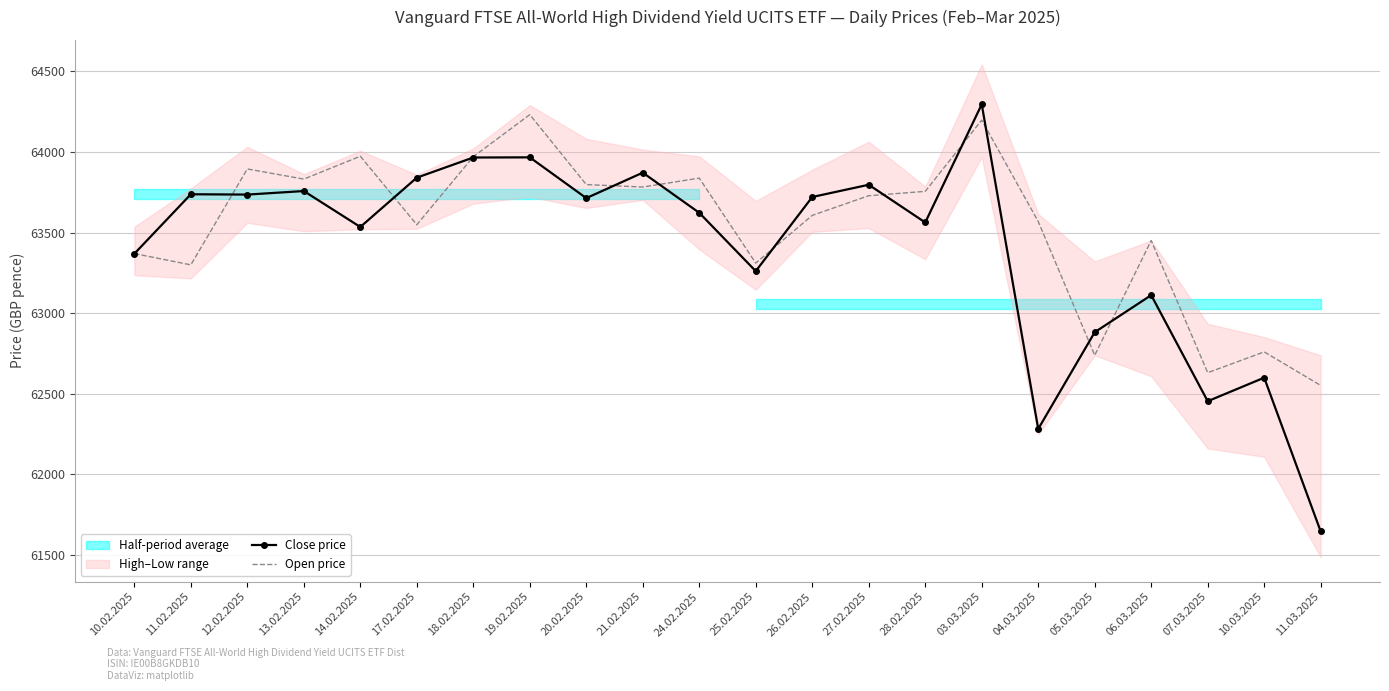

What value does the Close price series have at 10.02.2025, to the nearest 100?

63400